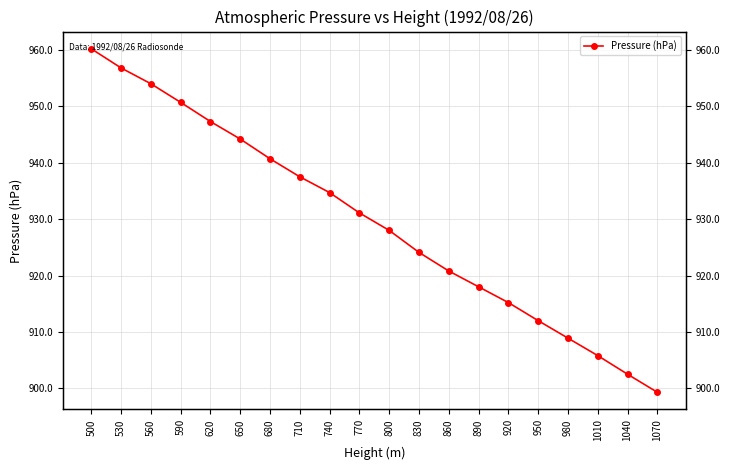

What is the value of the 2nd point from the left?

956.8